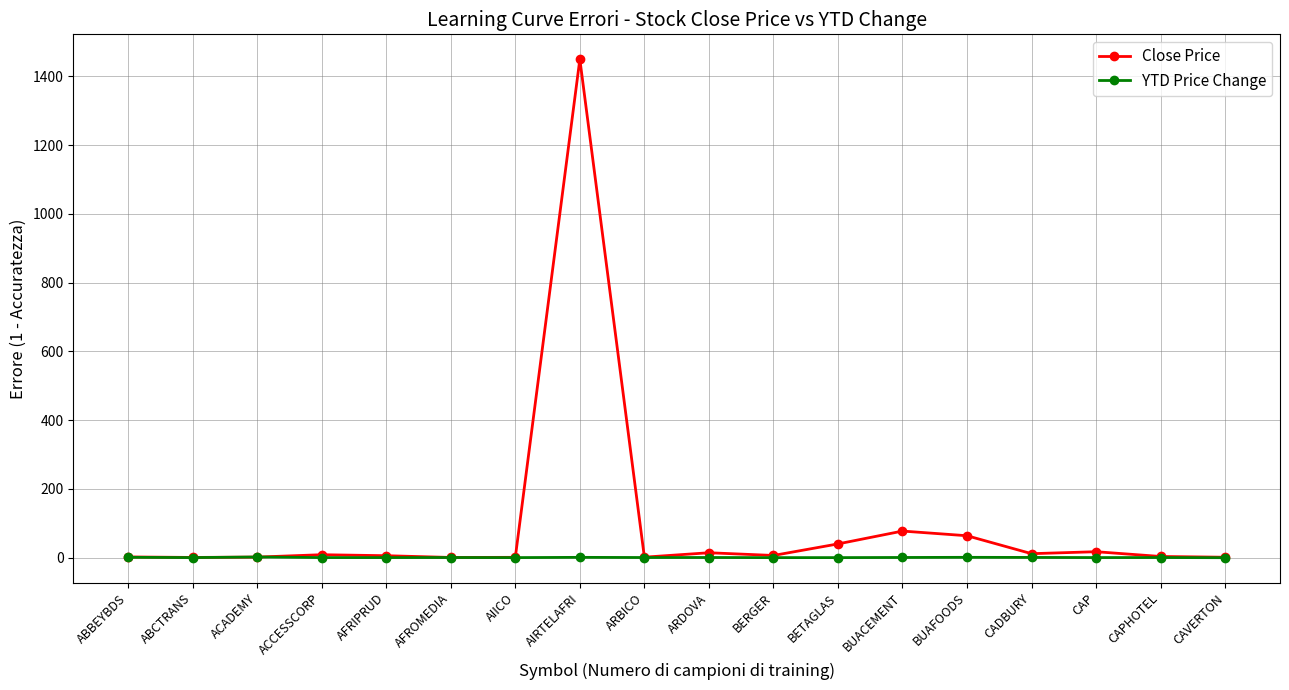

At how many categories does at least one series exceed 318?

1